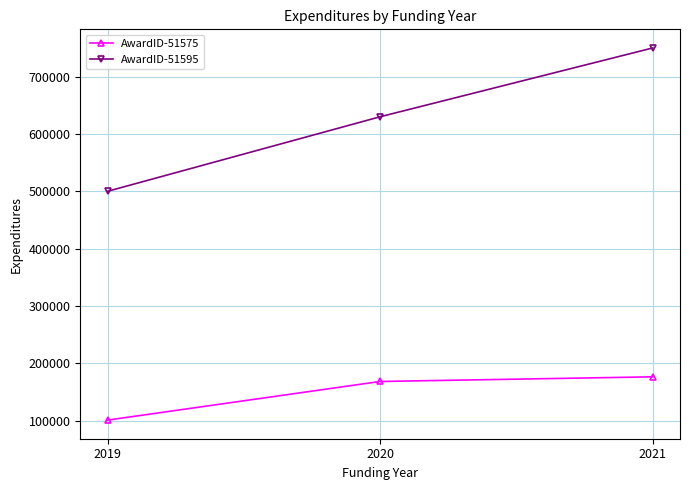

What value does the AwardID-51595 series have at 2021, to the nearest 10?

750000